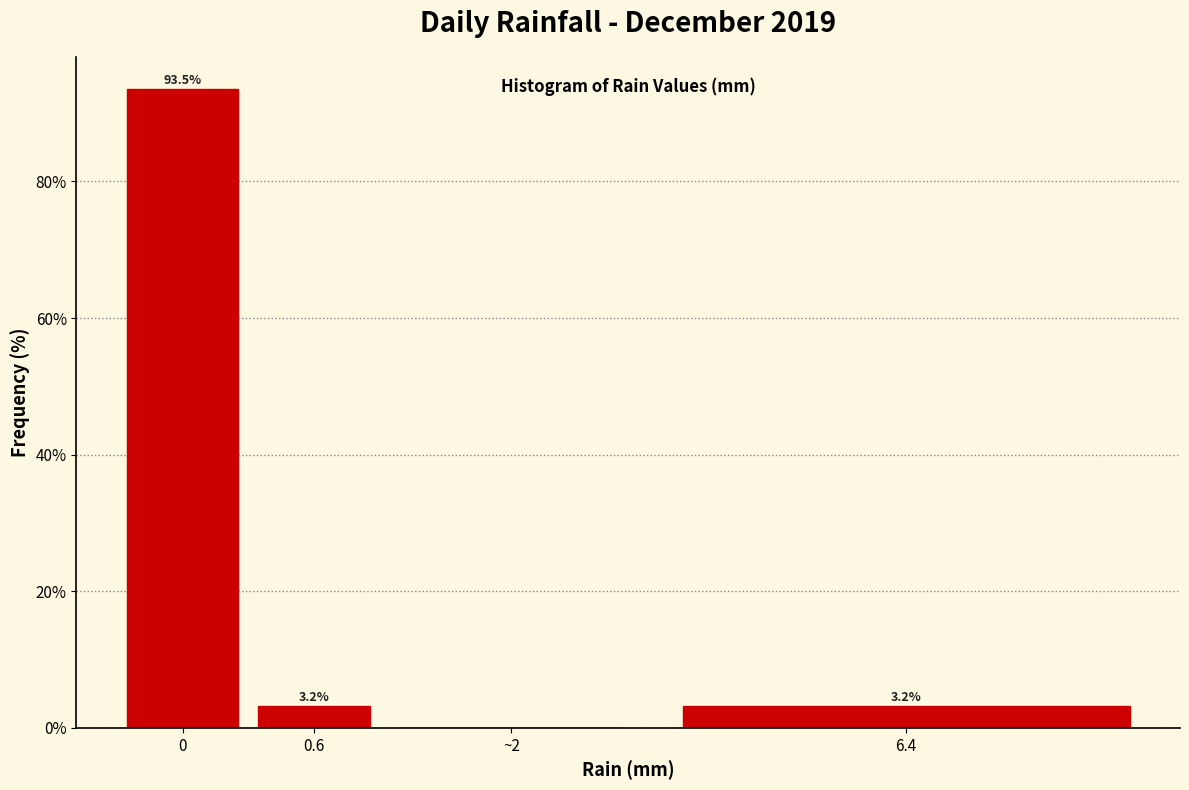

Reading right to left, transcribe all the data shown in this chart.

6.4=3.2	~2=0.0	0.6=3.2	0=93.5